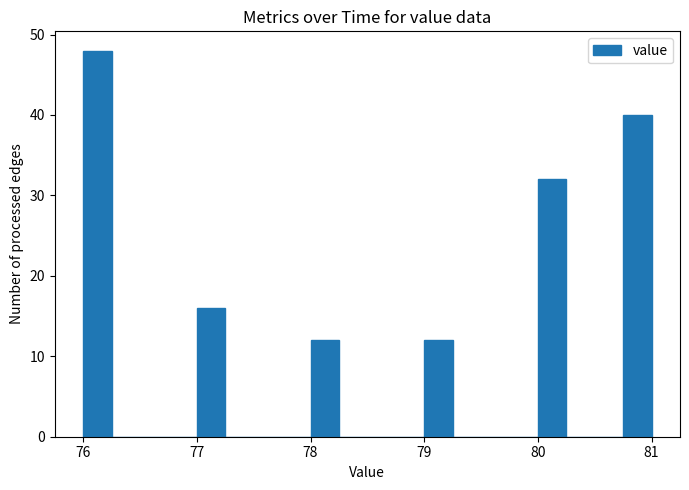

Read against the x-axis, roughly where is the centre of the tallest bar?

76.1